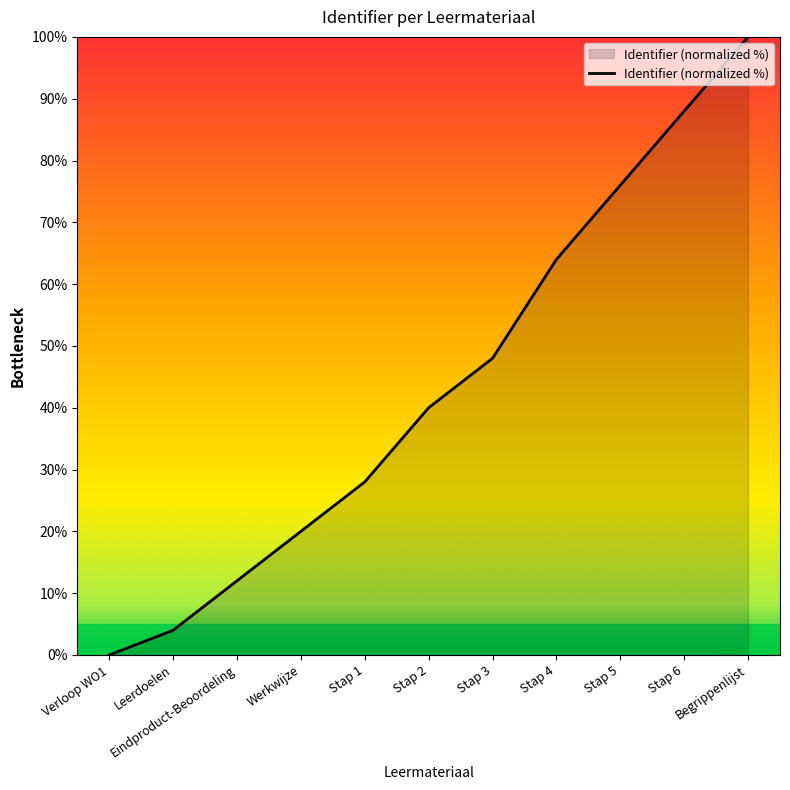

What is the change in value from Verloop WO1 to Werkwijze?

+20.0